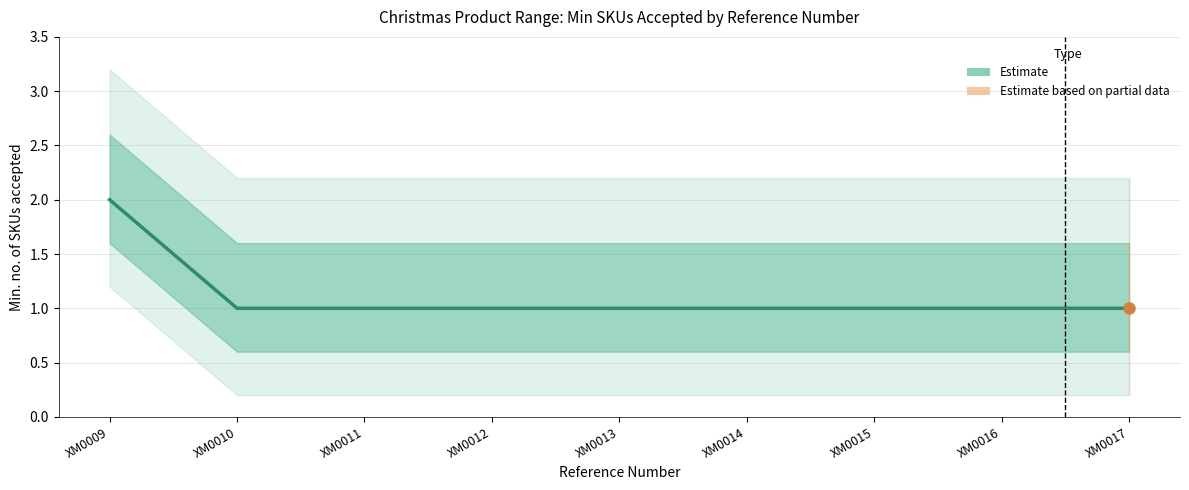

Reading right to left, list all the values displayed in this chart.

1	1	1	1	1	1	1	1	2